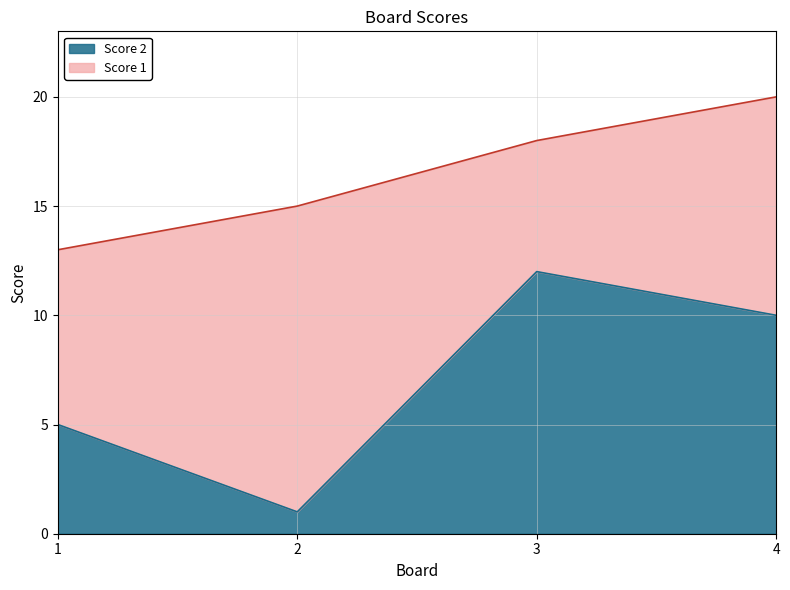

Which category has the lowest value across all series?

2